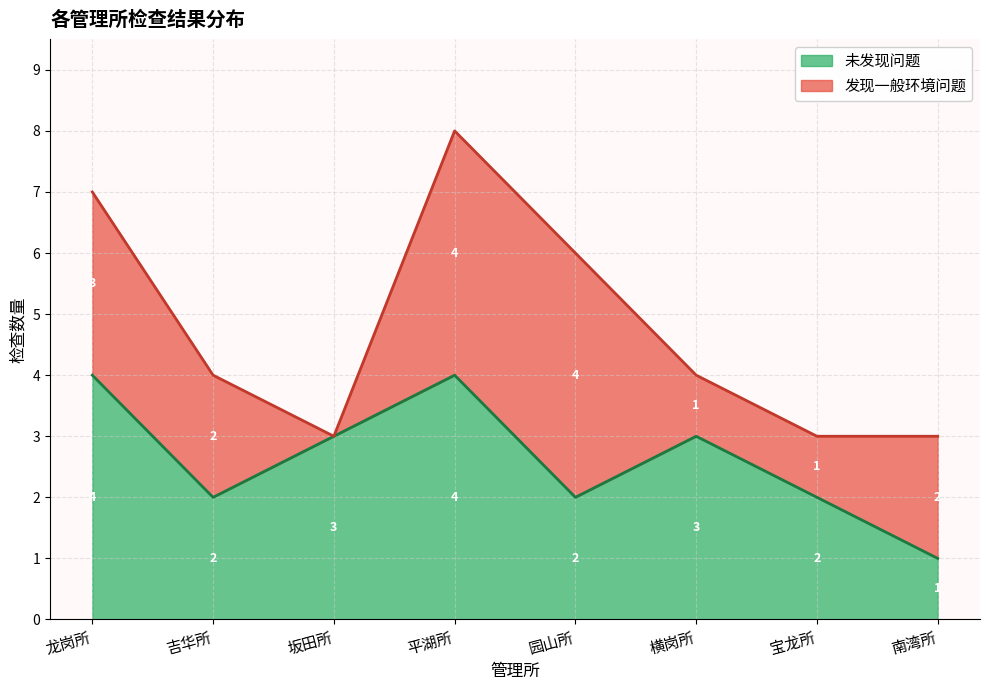

True or false: 发现一般环境问题 and 未发现问题 intersect in this chart.

True